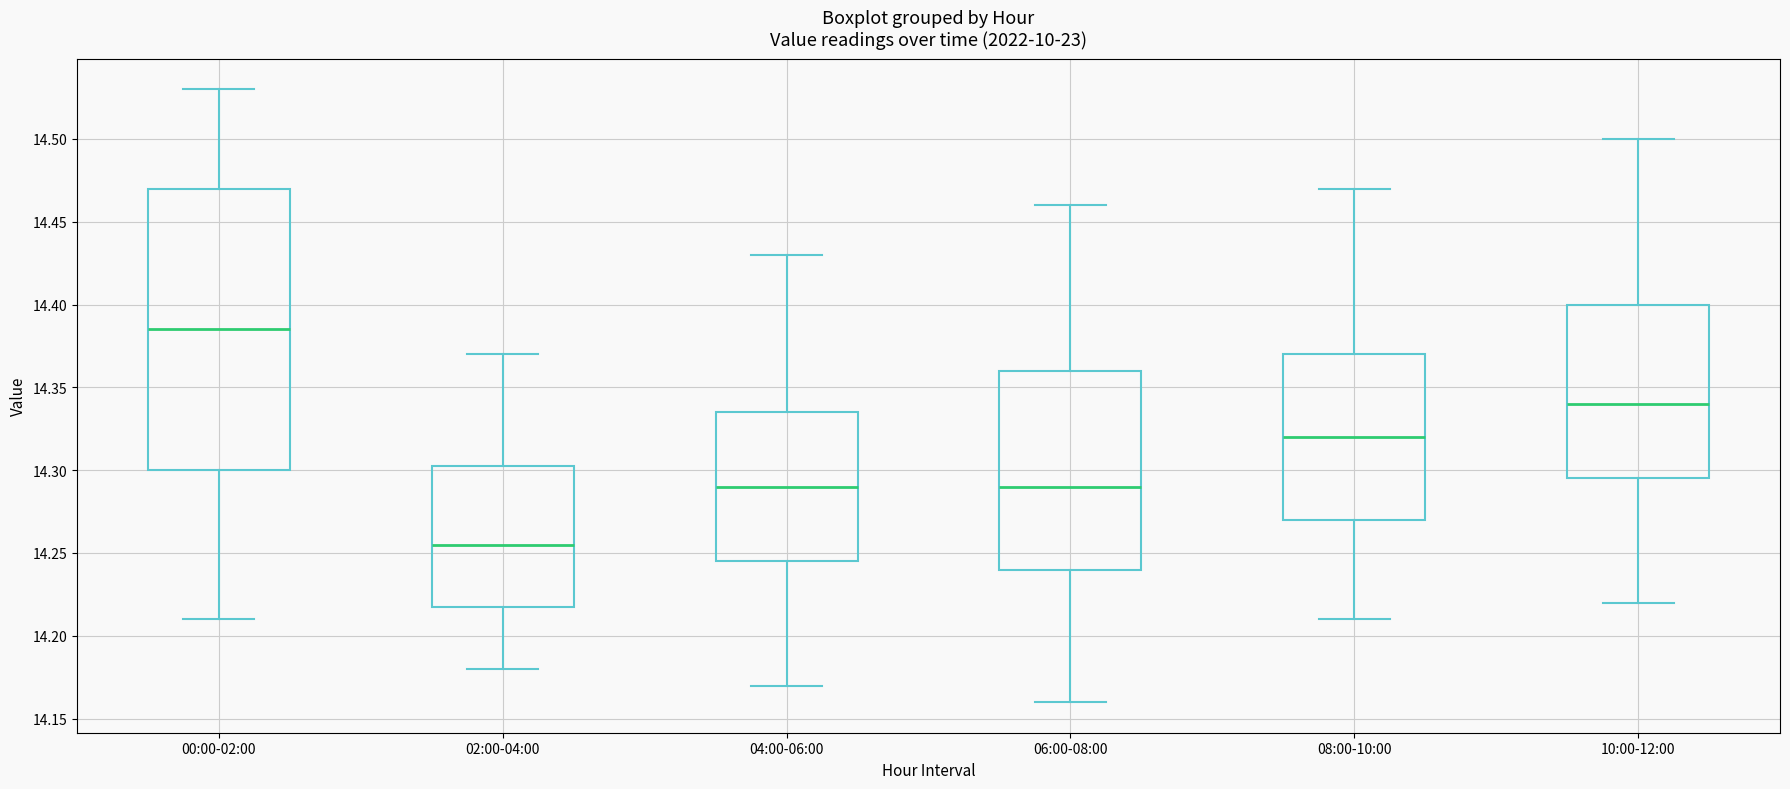

Reading left to right, transcribe this box plot: for each box, give where its median line is, the range the box spans, and where its two whiskers end, as read against the y-axis. The values are not printed on the chart, so give them approximately, as read against the axis.

00:00-02:00: median 14.385, box 14.300 to 14.470, whiskers 14.210 to 14.530
02:00-04:00: median 14.255, box 14.220 to 14.305, whiskers 14.180 to 14.370
04:00-06:00: median 14.290, box 14.245 to 14.335, whiskers 14.170 to 14.430
06:00-08:00: median 14.290, box 14.240 to 14.360, whiskers 14.160 to 14.460
08:00-10:00: median 14.320, box 14.270 to 14.370, whiskers 14.210 to 14.470
10:00-12:00: median 14.340, box 14.295 to 14.400, whiskers 14.220 to 14.500